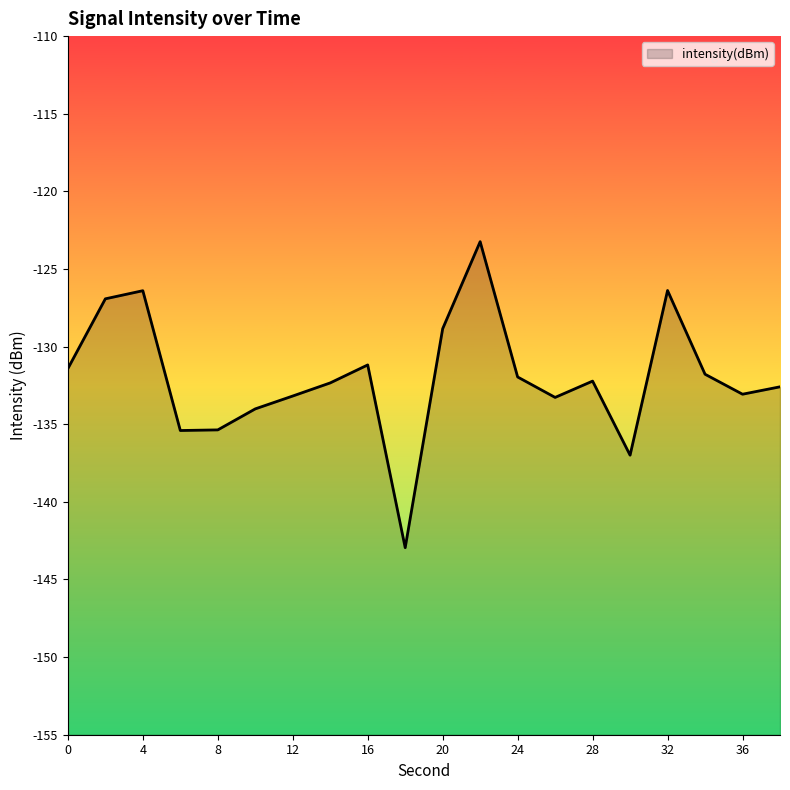

The chart shows a value of -131.4 at 0. True or false?

True